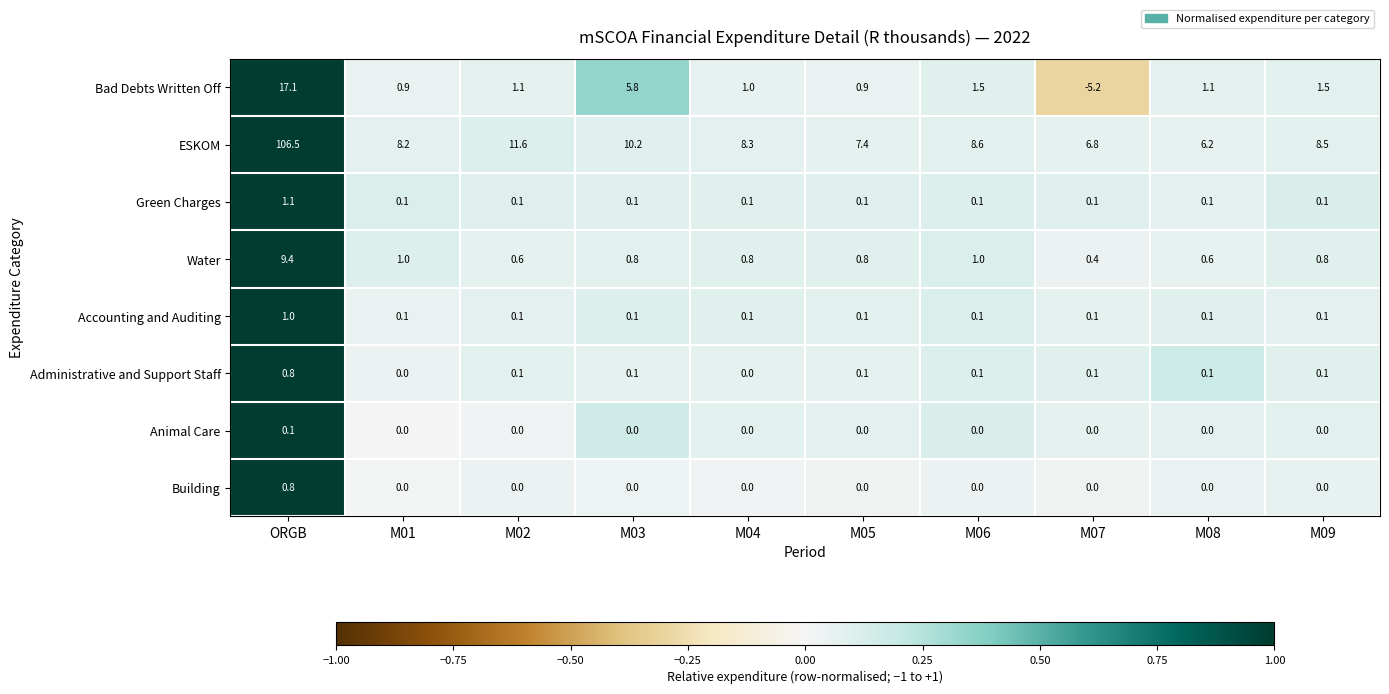

At which category does the chart reach its minimum across all series?

M07